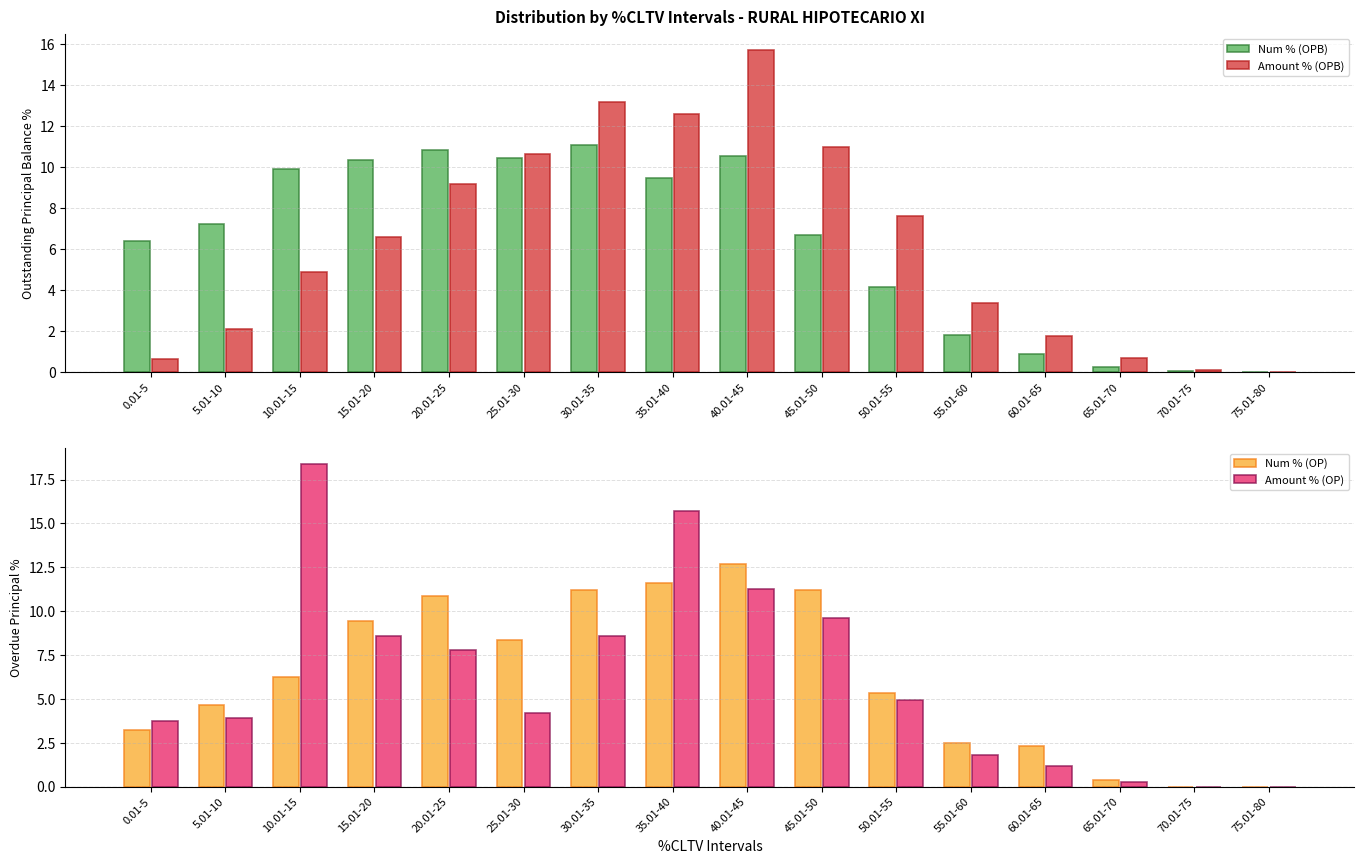

What is the maximum value shown in the chart?

18.4